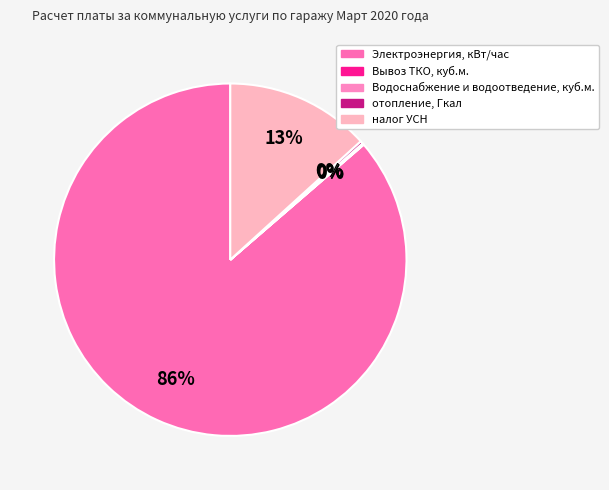

Count the number of slices in the pie.

5